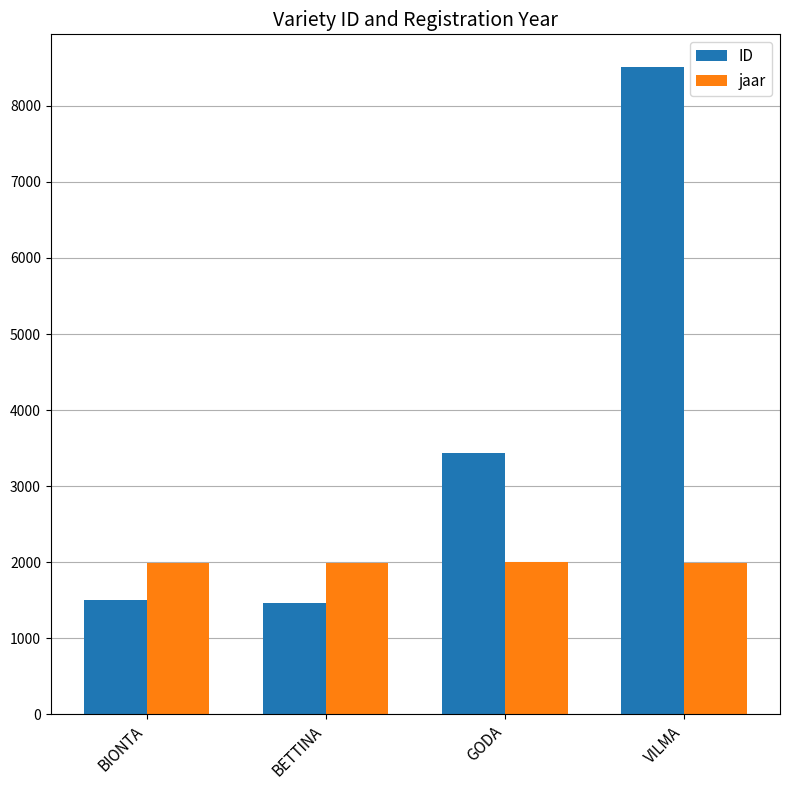

Rank the series by their maximum value, from lowest to highest.

jaar, ID